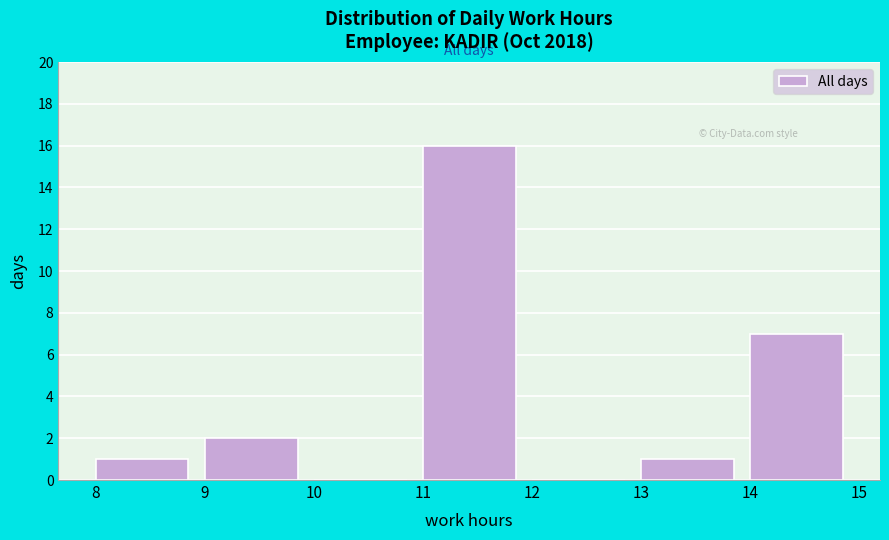

Reading left to right, transcribe this chart: for each bar, give the range it covers on the x-axis and its height. The values are not printed on the chart, so give them approximately, as read against the axis.

8 to 9: 1
9 to 10: 2
10 to 11: 0
11 to 12: 16
12 to 13: 0
13 to 14: 1
14 to 15: 7